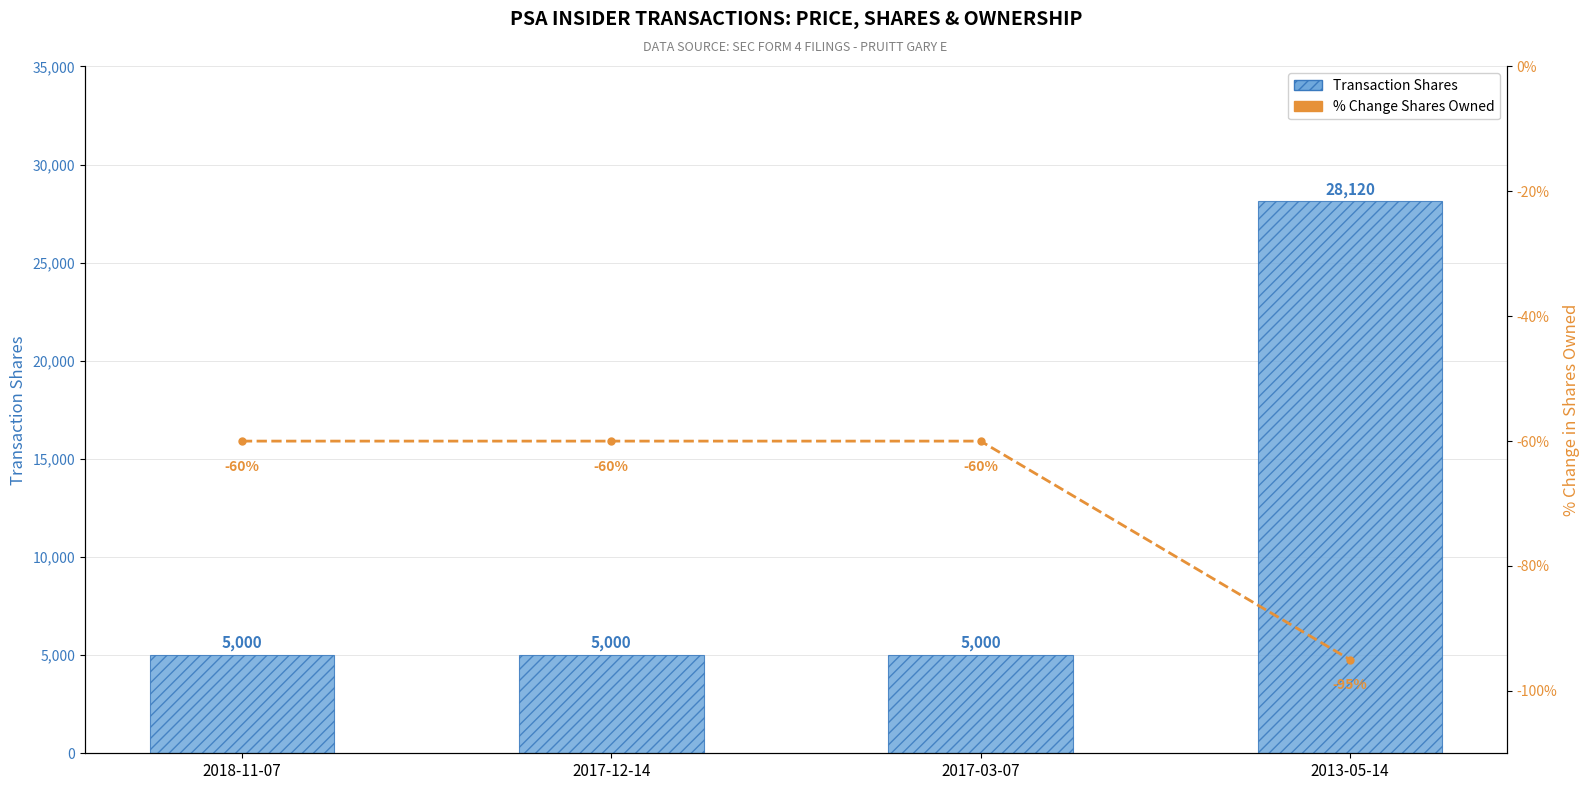

How many groups of bars are there?

4